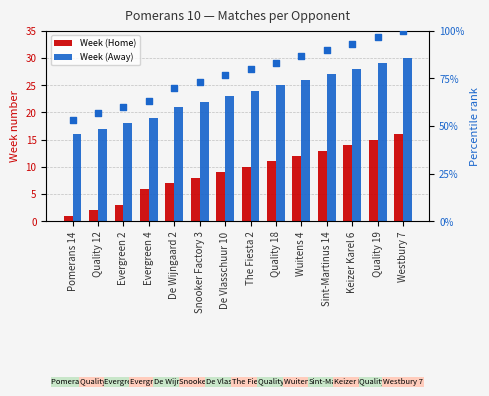

At which category is the sum across all series the highest?

Westbury 7